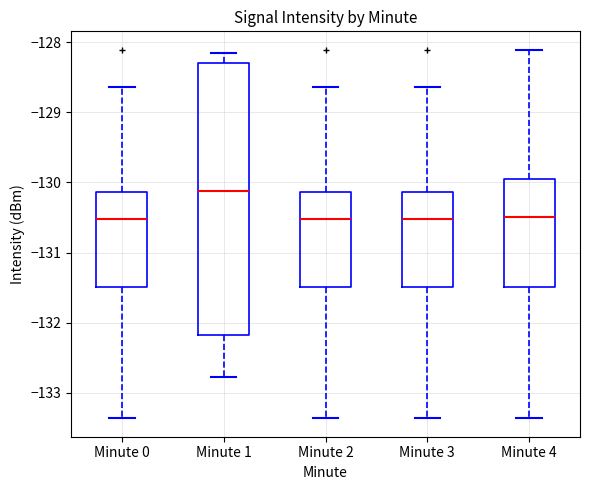

Where does the lower whisker of the box for Minute 3 end on the y-axis? The values are not printed on the chart, so give them approximately, as read against the axis.

-133.4